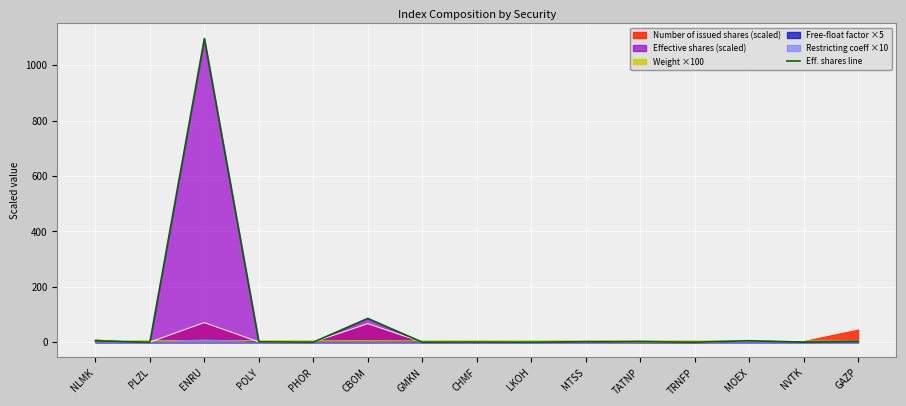

The chart shows a value of 1.4 at POLY. True or false?

True